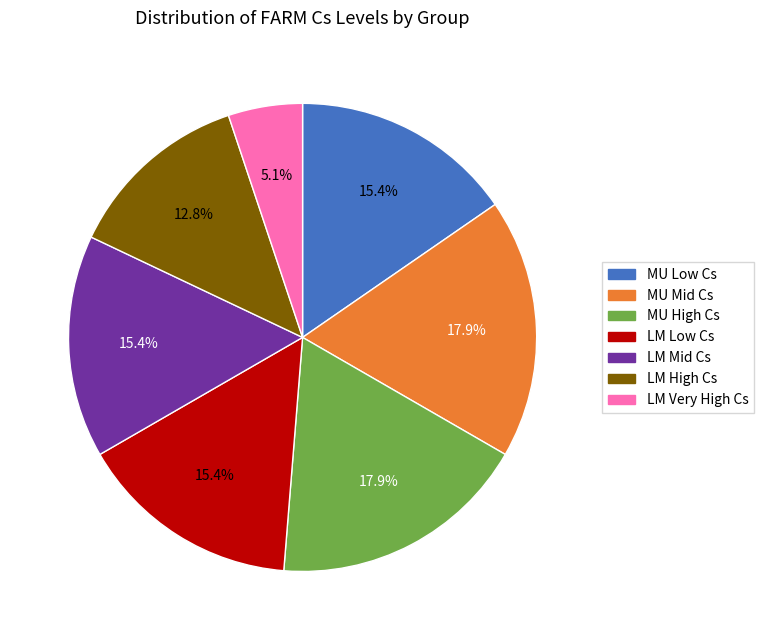

Is there any slice that represents more than half of the pie?

No